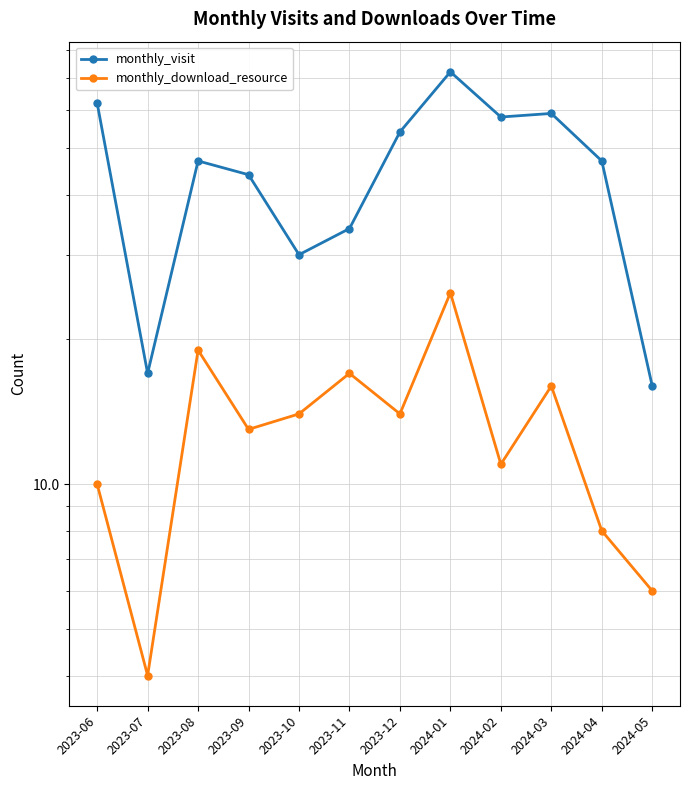

Which series changed the most between 2023-06 and 2024-04?

monthly_visit